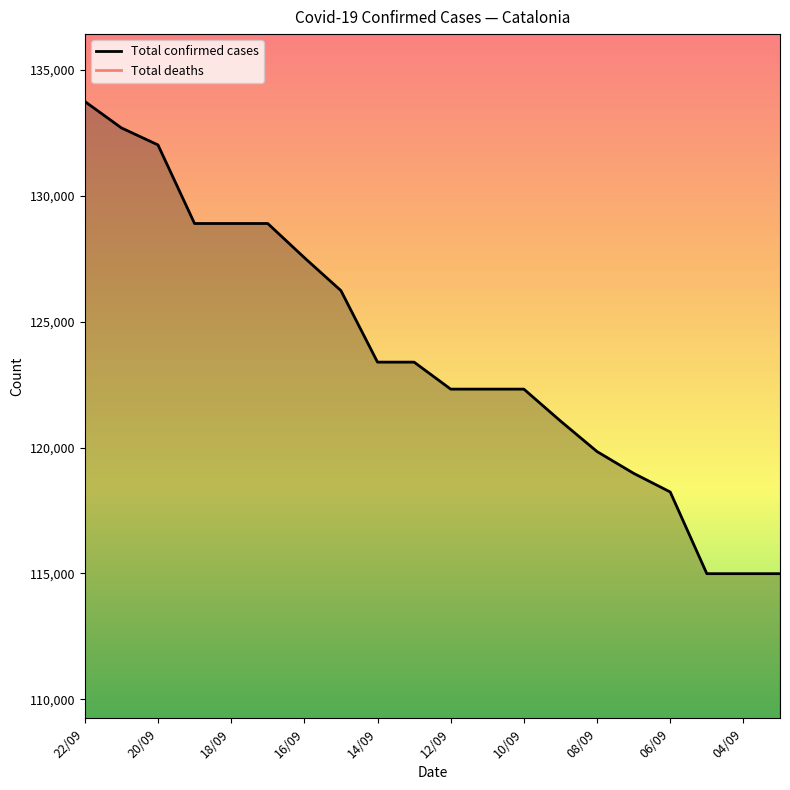

True or false: Total confirmed cases and Total deaths cross at least once.

False